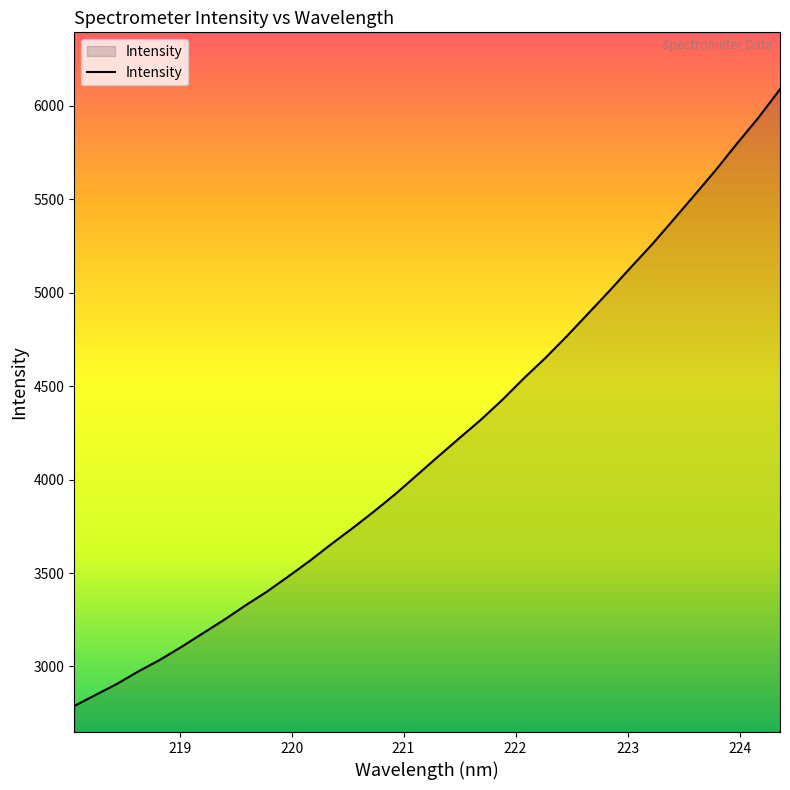

What is the smallest value displayed?

2788.7